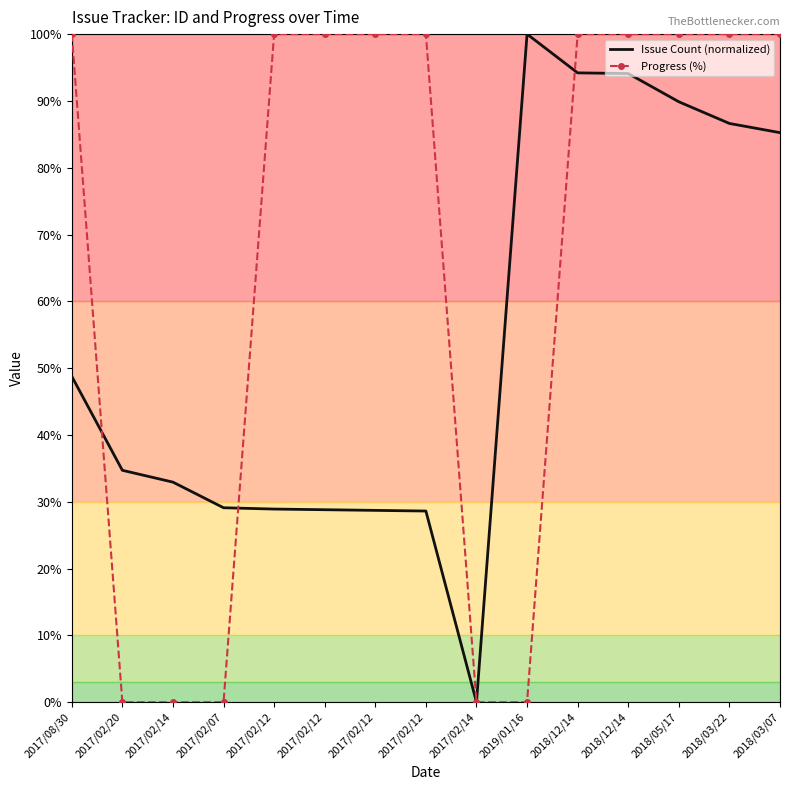

In Issue Count (normalized), how many points are lower than both neighbors (excluding endpoints)?

1